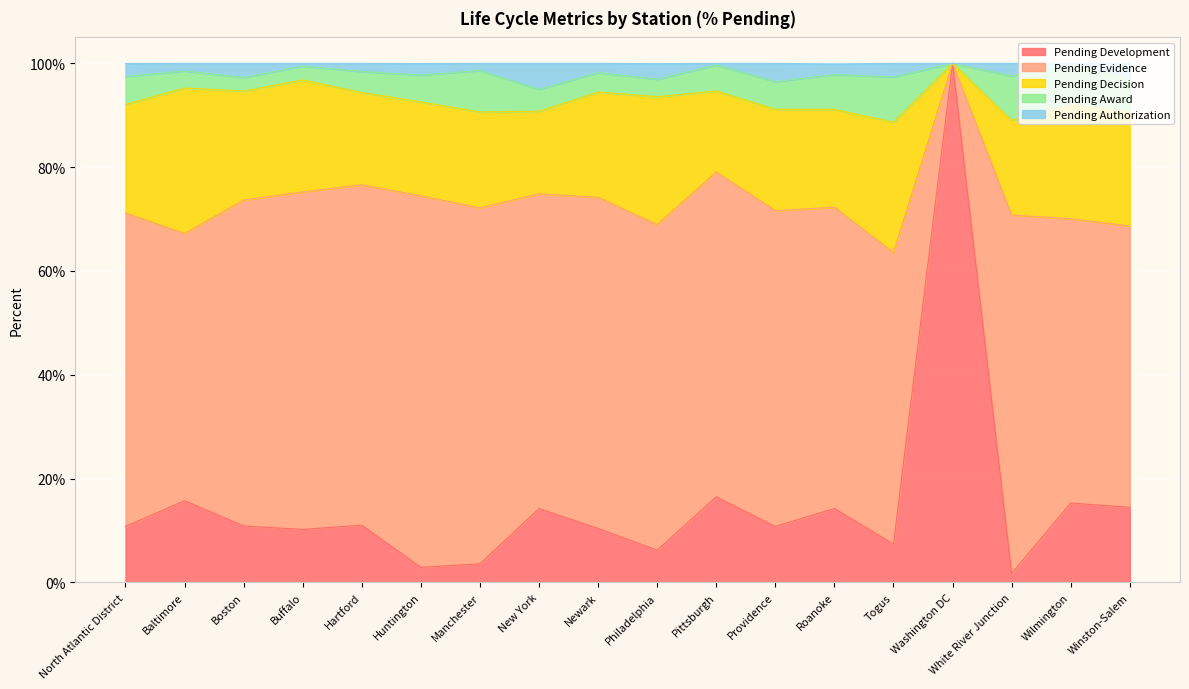

How many interior local valleys does the Pending Development series have?

6